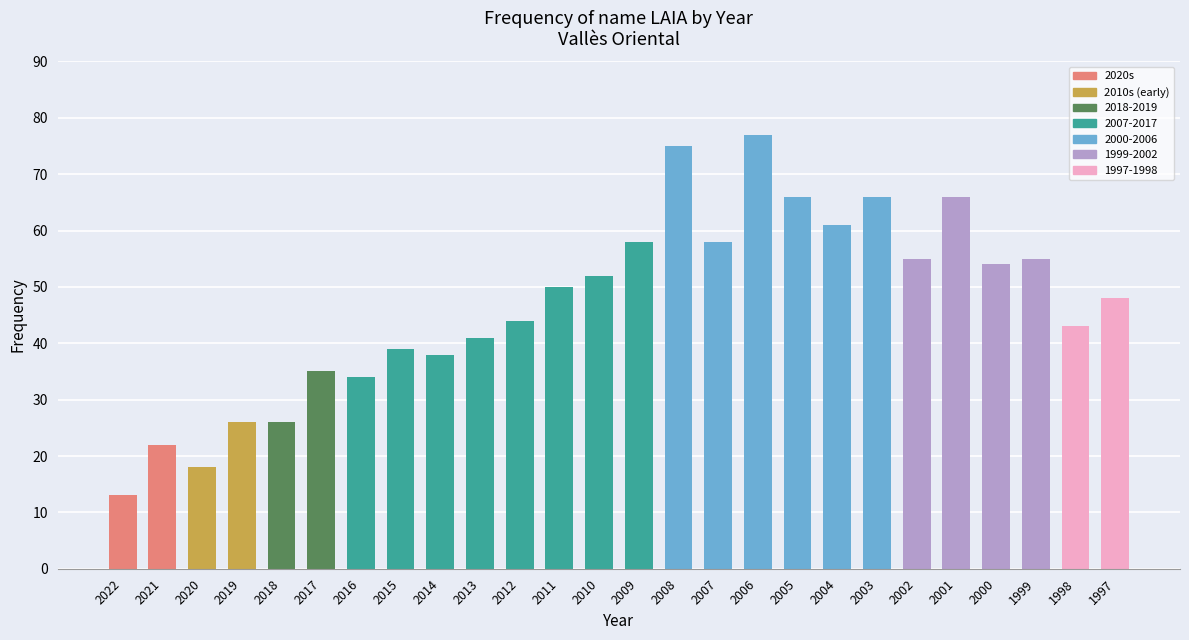

Reading left to right, transcribe all the data shown in this chart.

13	22	18	26	26	35	34	39	38	41	44	50	52	58	75	58	77	66	61	66	55	66	54	55	43	48